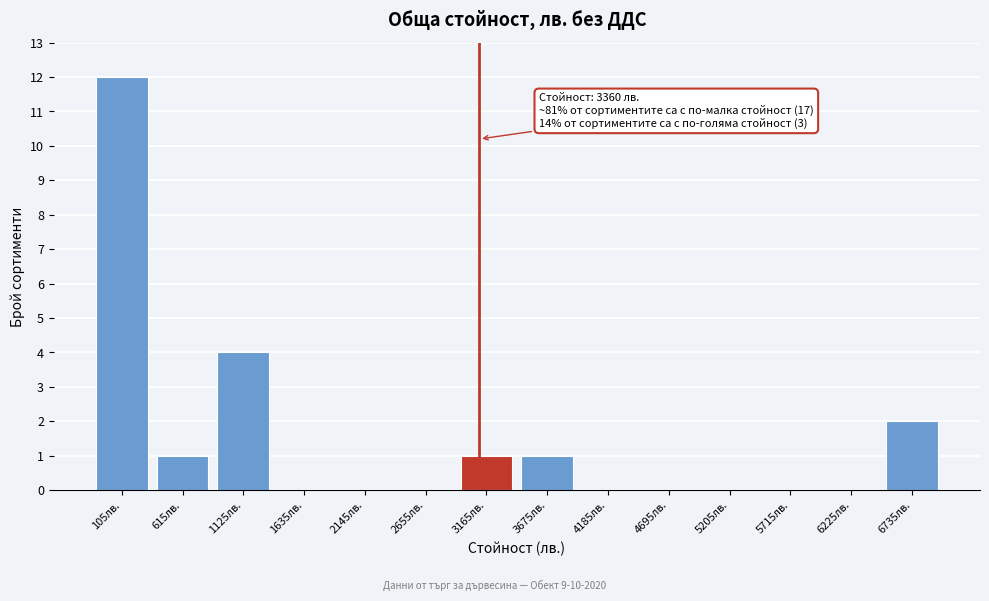

Reading left to right, transcribe all the data shown in this chart.

105лв.=12	615лв.=1	1125лв.=4	1635лв.=0	2145лв.=0	2655лв.=0	3165лв.=1	3675лв.=1	4185лв.=0	4695лв.=0	5205лв.=0	5715лв.=0	6225лв.=0	6735лв.=2